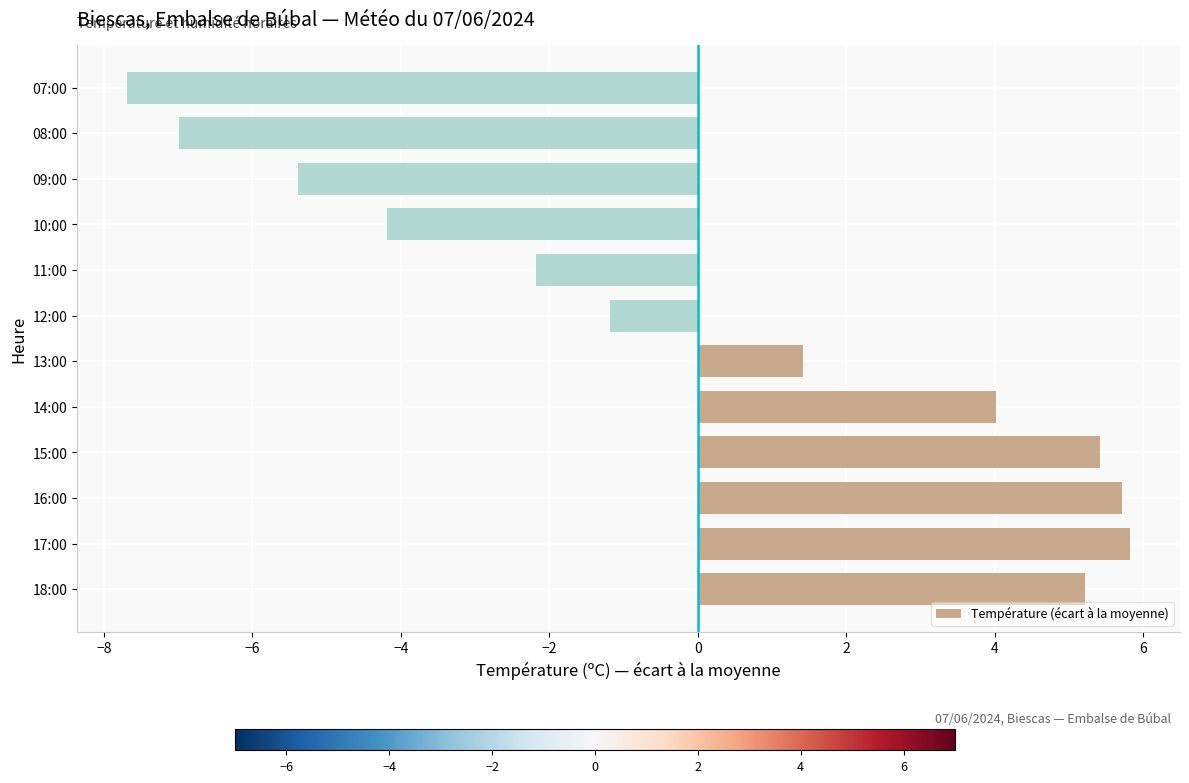

At which label is the value closest to 0?

12:00